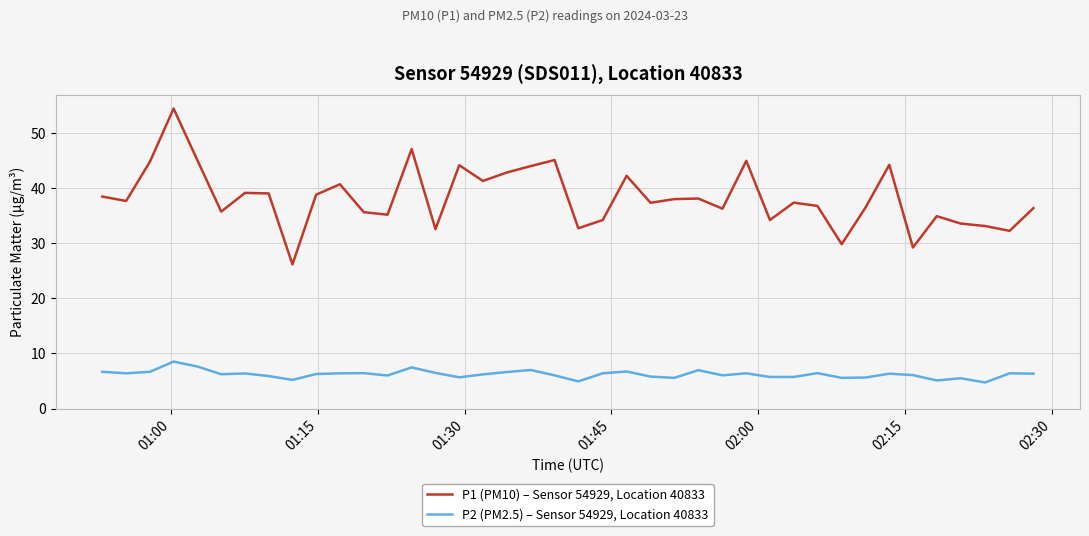

Does the chart have visible grid lines?

Yes